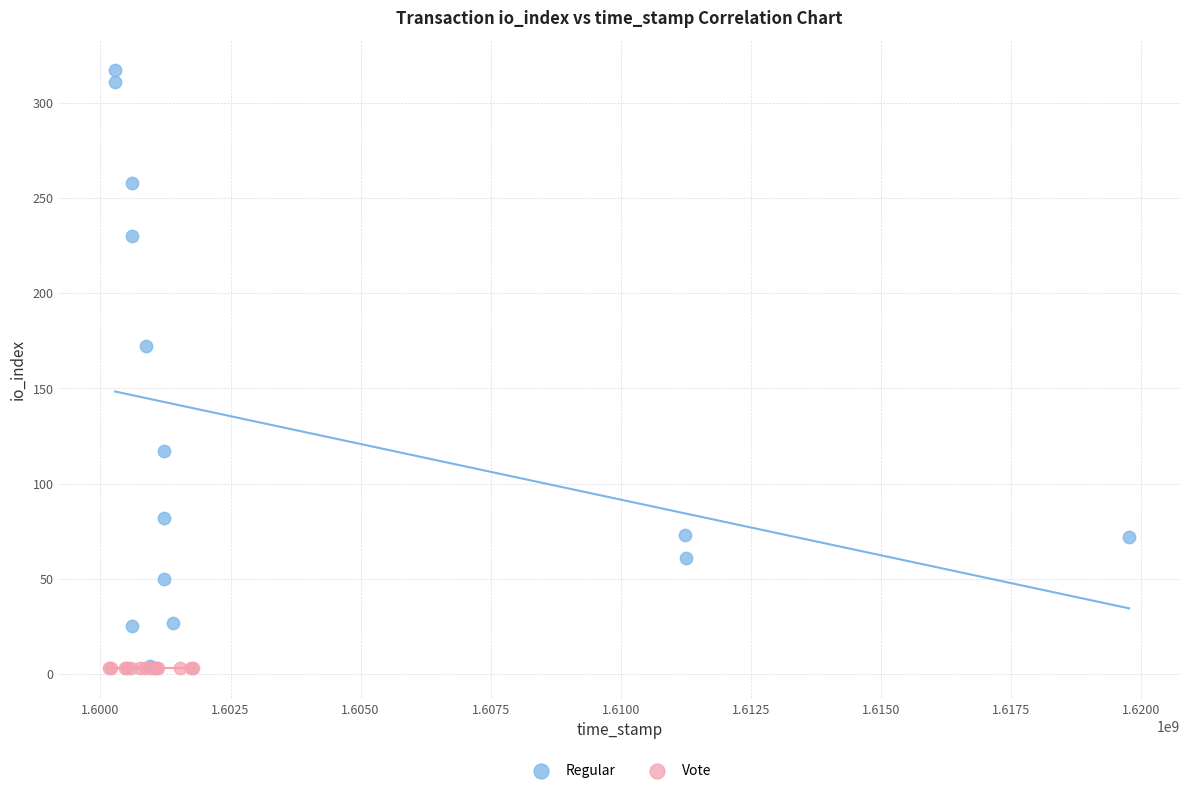

Which series reaches the maximum Y coordinate?

Regular